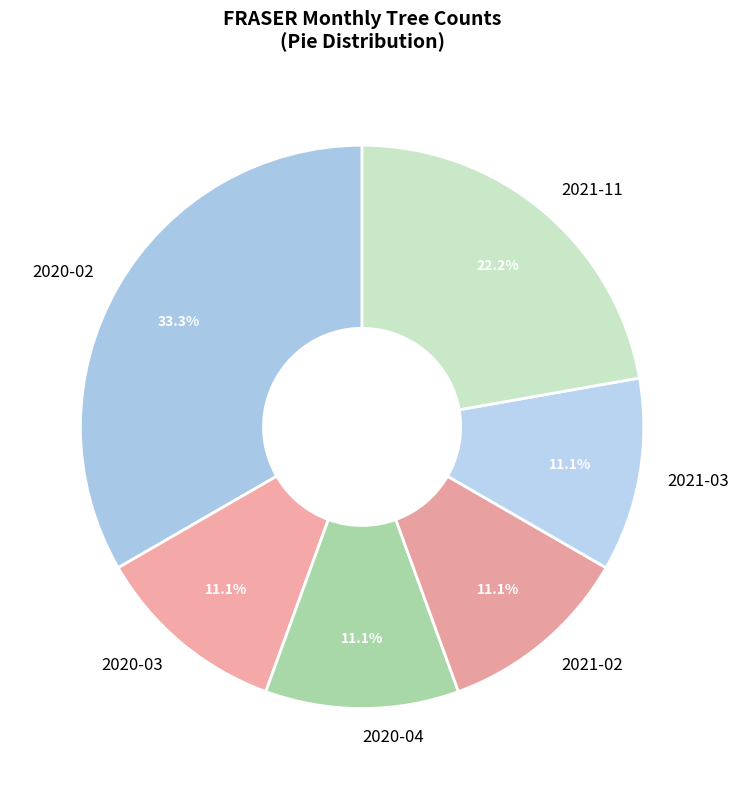

Does any single category account for the majority?

No